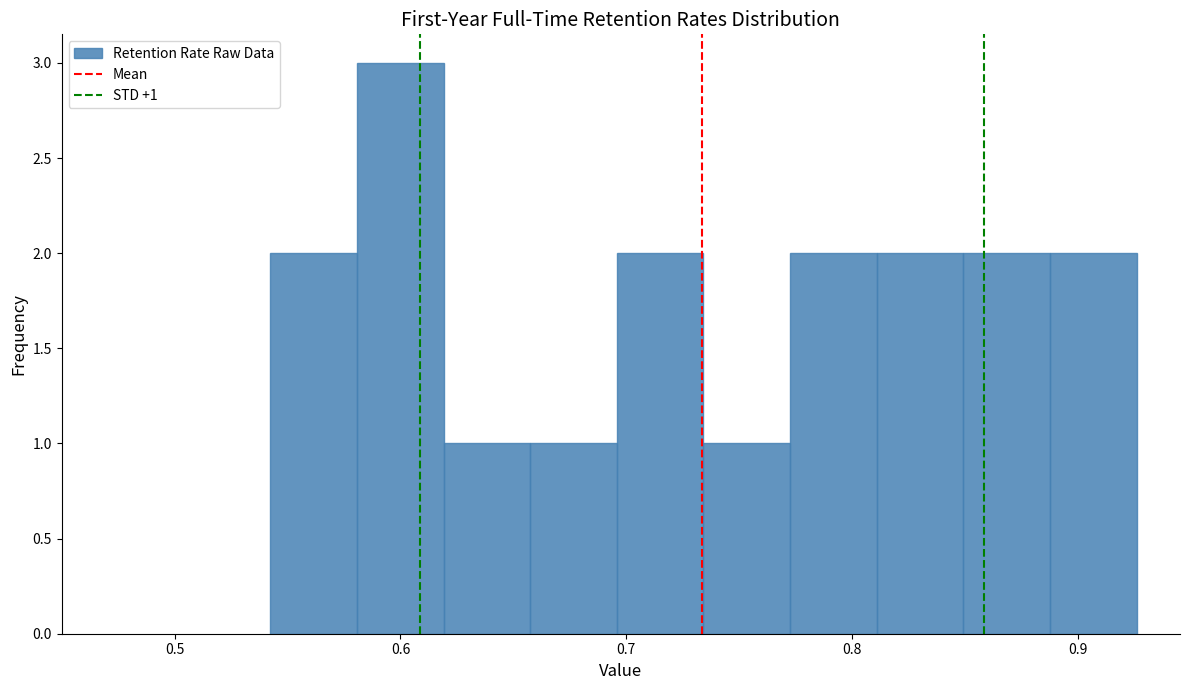

Read against the x-axis, roughly where is the centre of the tallest bar?

0.60